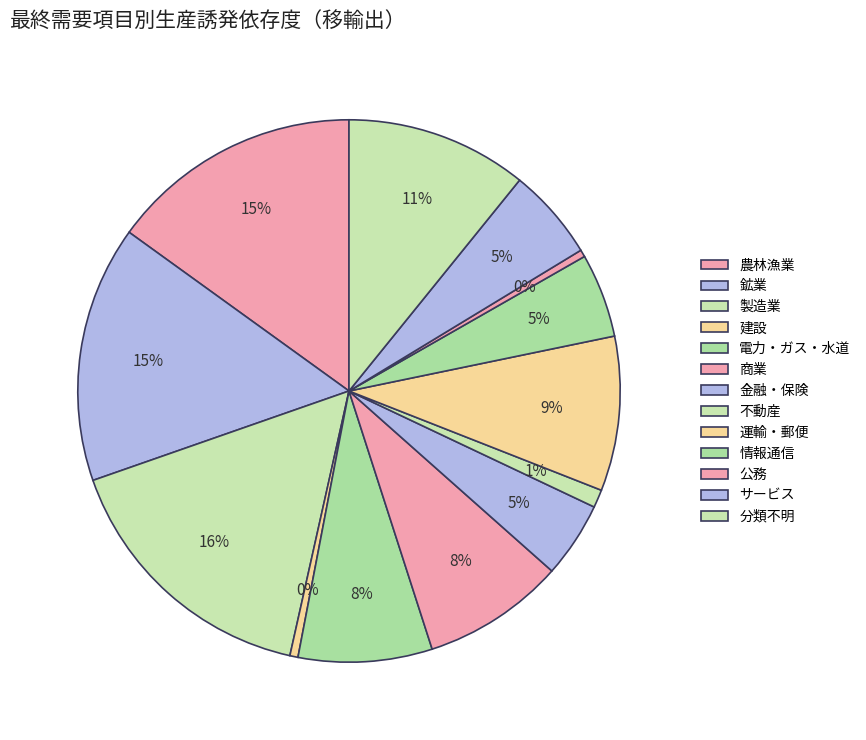

What percentage is the 製造業 slice, to the nearest percent?

16%